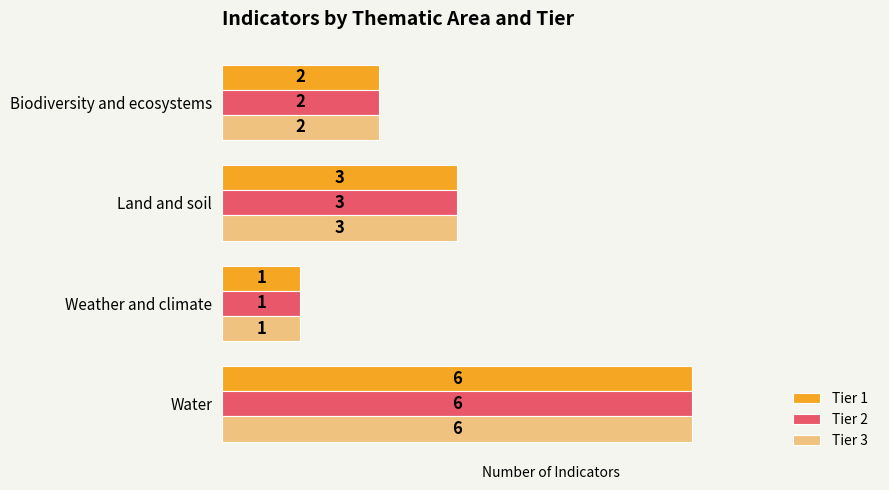

Is the value of Tier 1 at Weather and climate greater than the value of Tier 2 at Water?

No